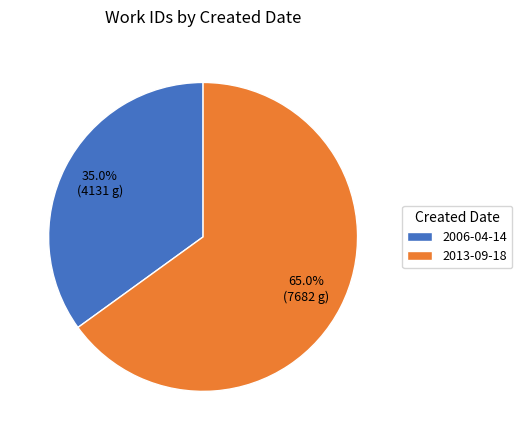

Do 2006-04-14 and 2013-09-18 together represent more than half of the pie?

Yes